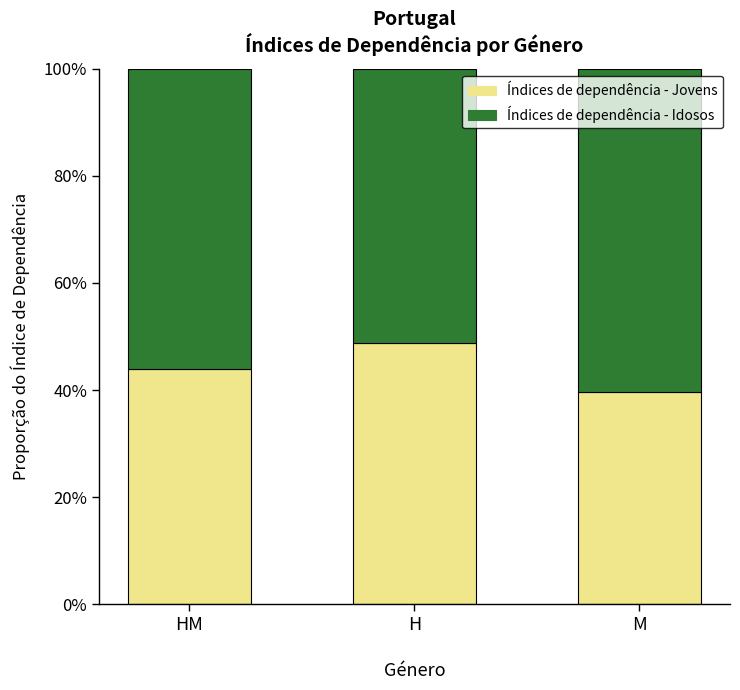

Which series changed the most between HM and M?

Índices de dependência - Jovens